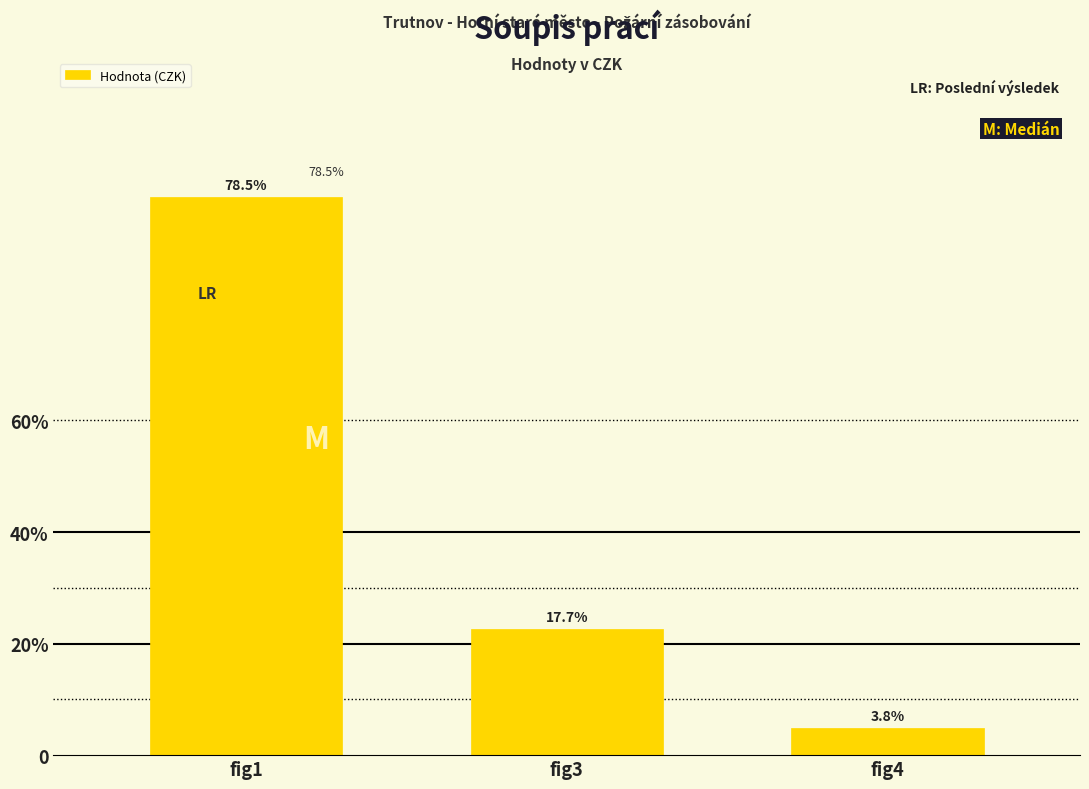

Which has a higher value, fig3 or fig1?

fig1